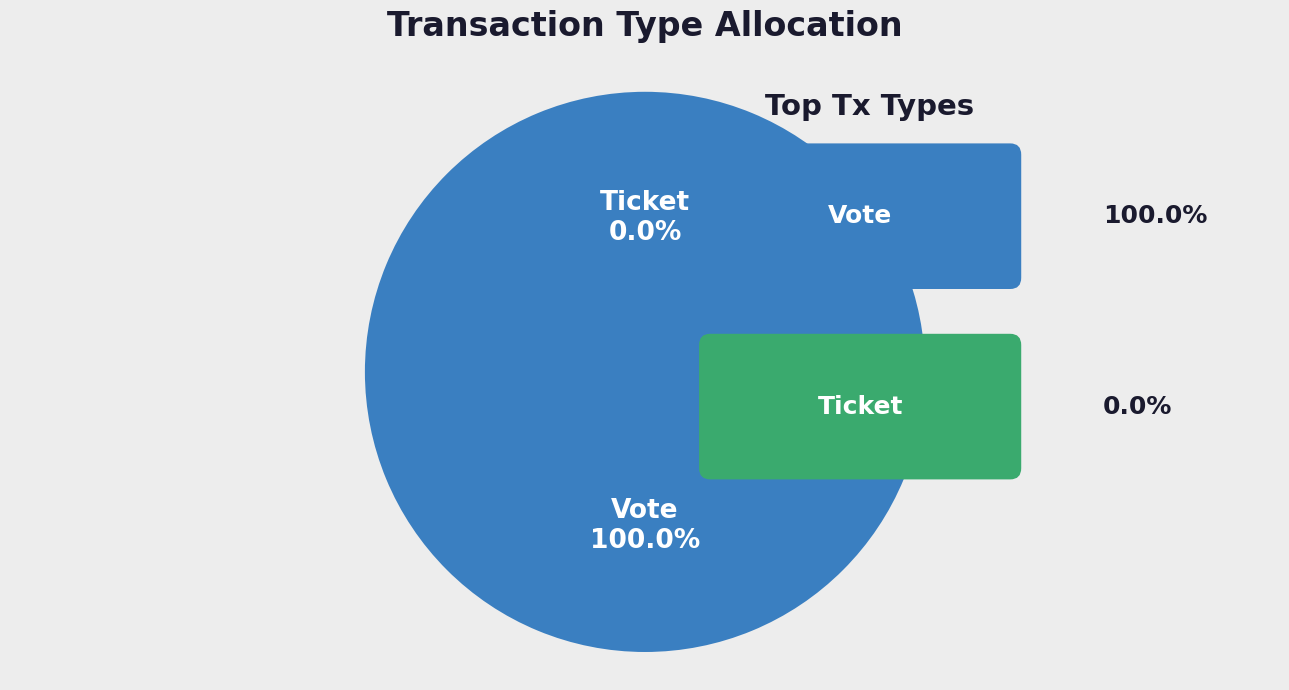

Which category has the biggest portion of the pie?

Vote (io_index=1)